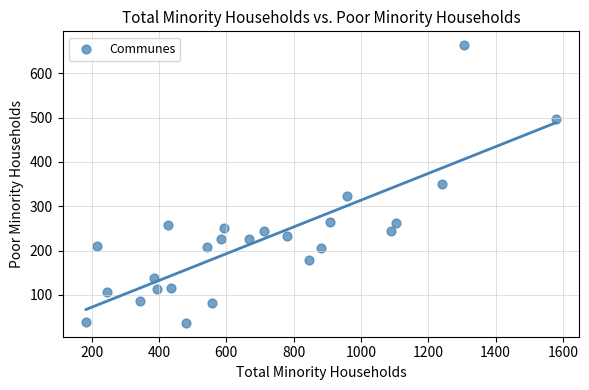

What is the range of Y values (max minus min)?

626